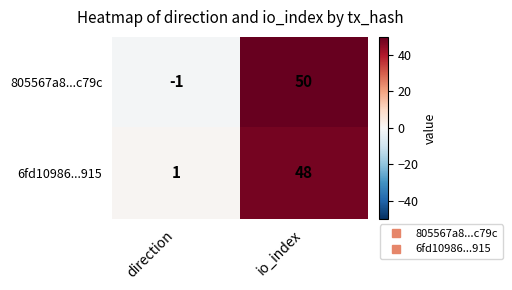

Reading left to right, transcribe all the data shown in this chart.

805567a8...c79c: direction=-1	io_index=50
6fd10986...915: direction=1	io_index=48